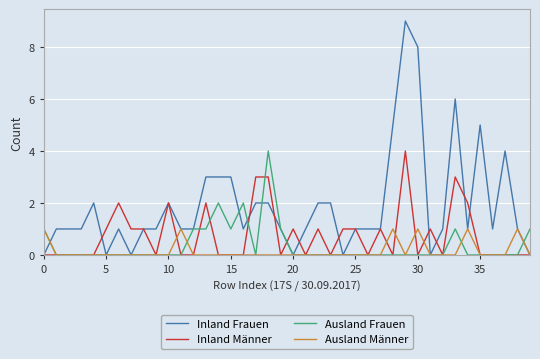

Which series has the largest total across all categories?

Inland Frauen